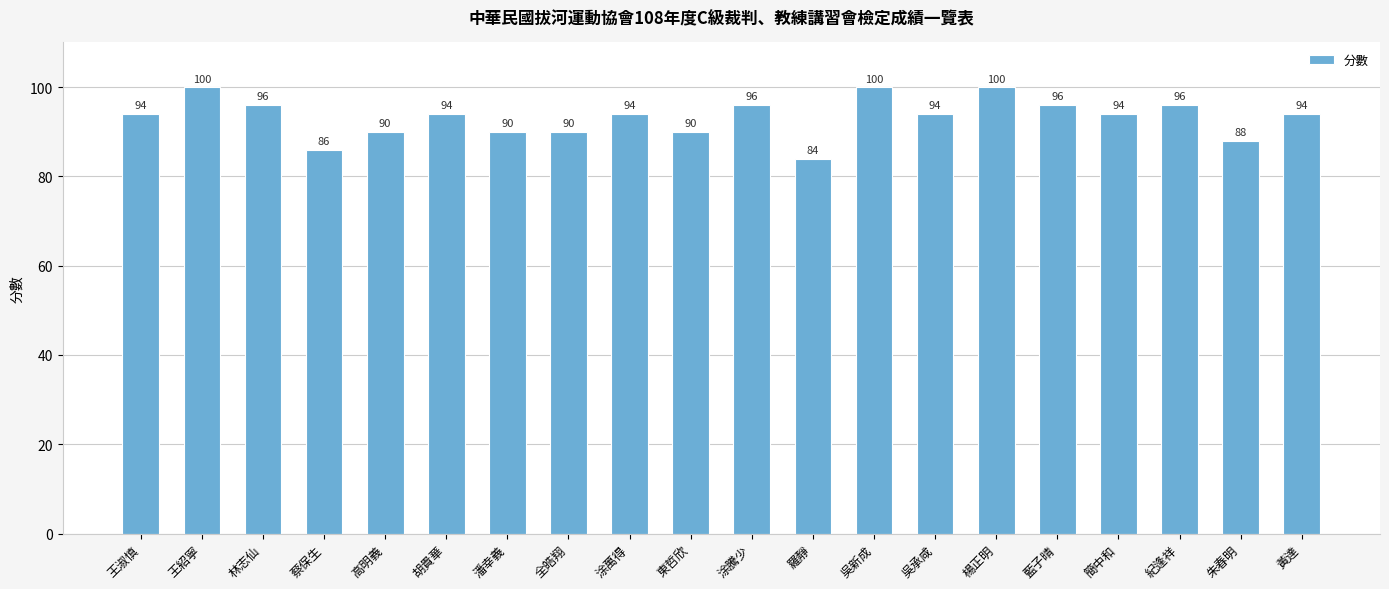

Are the bars horizontal?

No